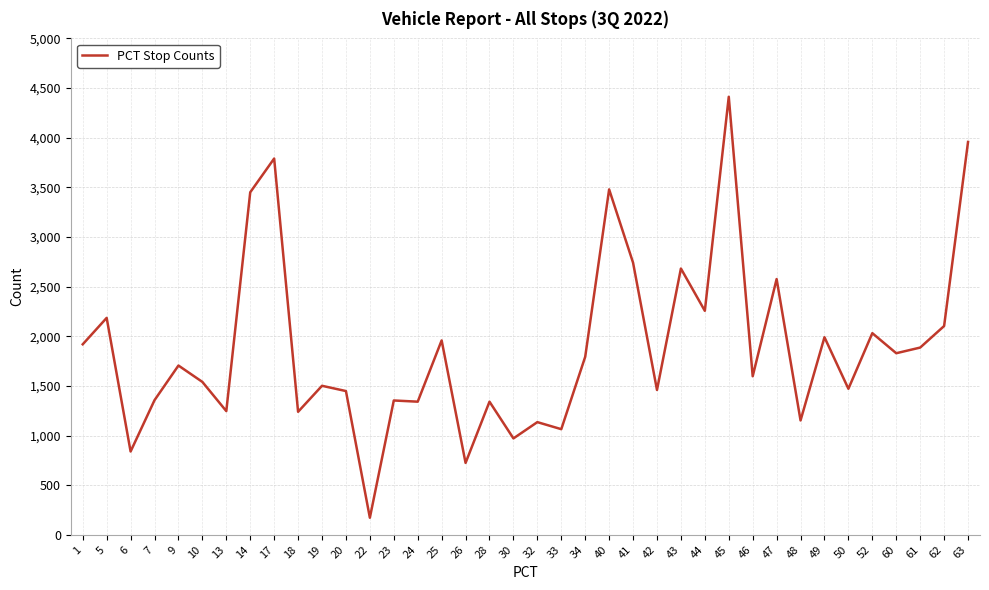

How many lines are shown in the chart?

1